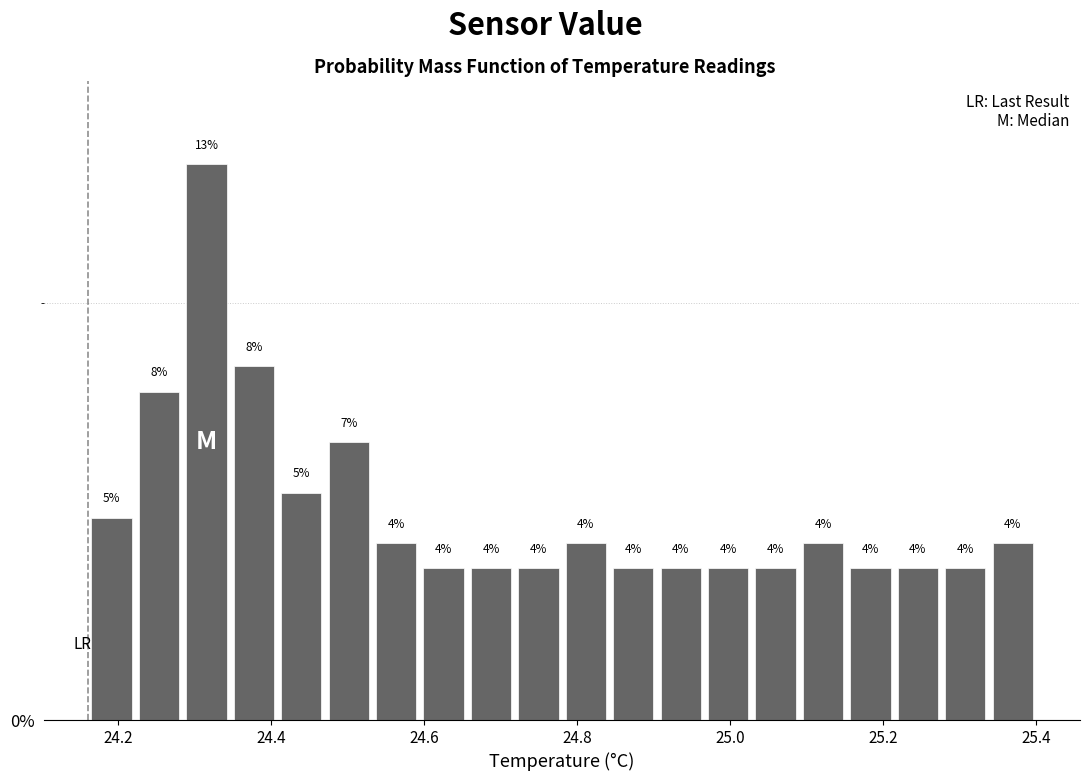

Read against the x-axis, roughly where is the centre of the tallest bar?

24.32